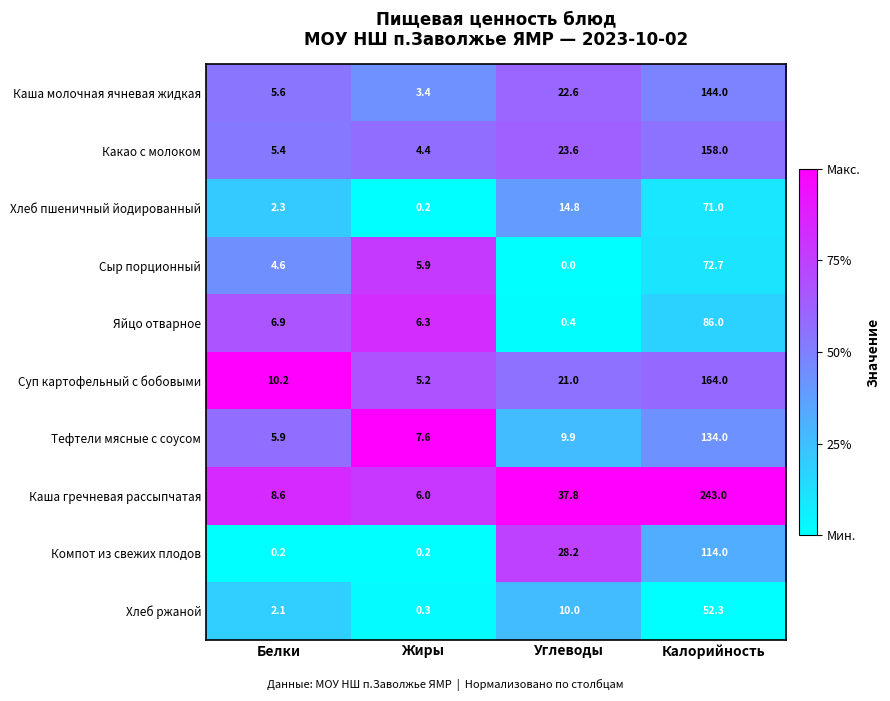

Is it true that Яйцо отварное equals 9.0 at Белки?

False